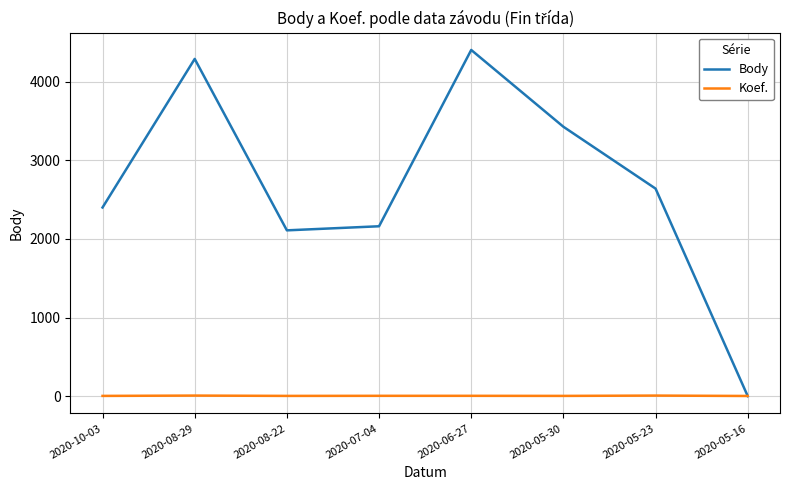

Which series has the largest total across all categories?

Body